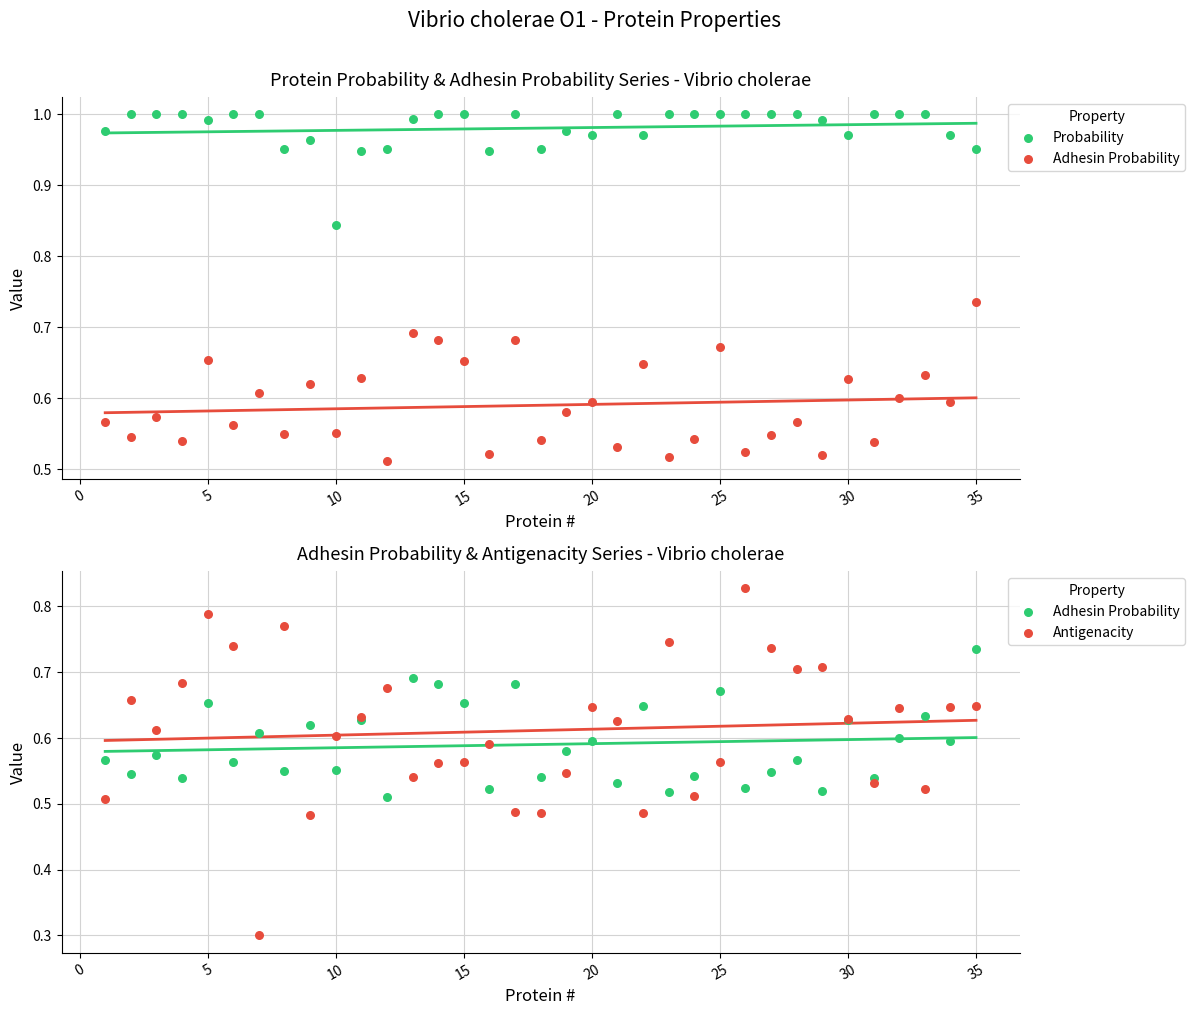

At how many categories does at least one series exceed 0?

35